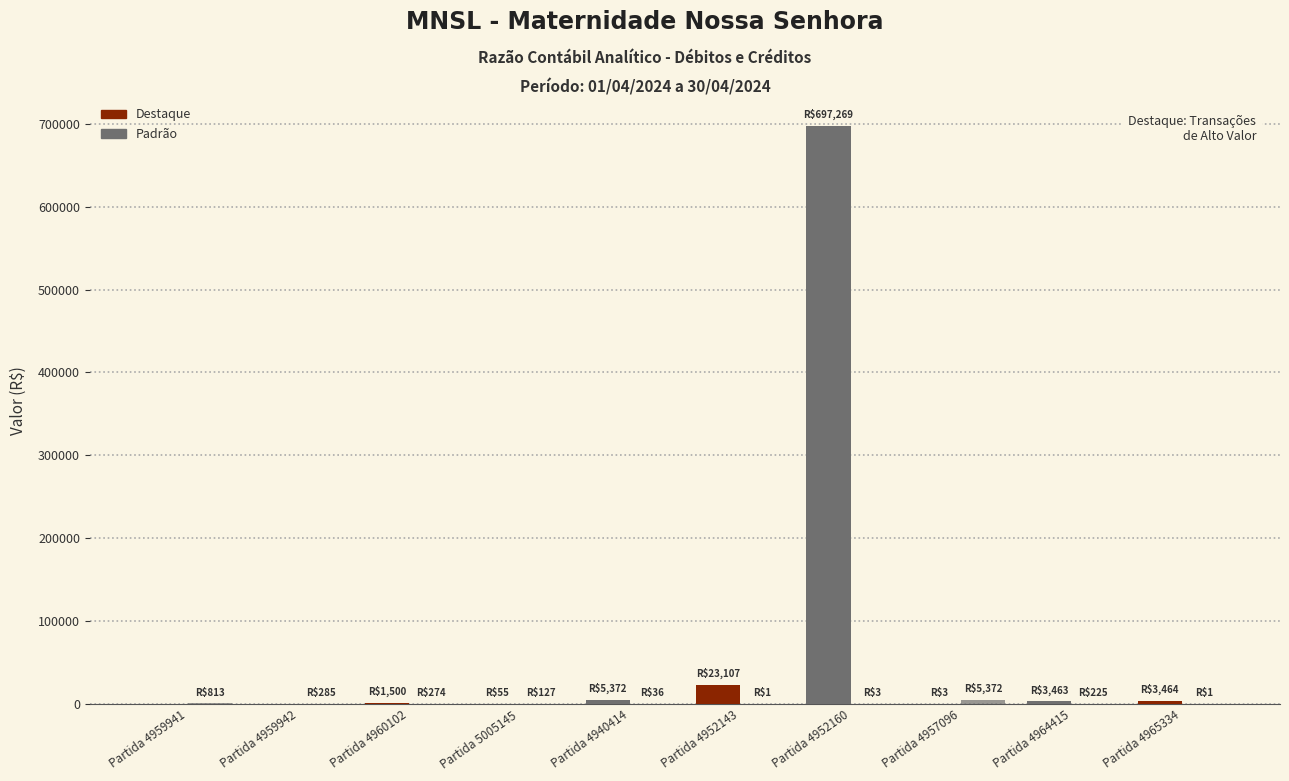

How many series are shown in this chart?

2